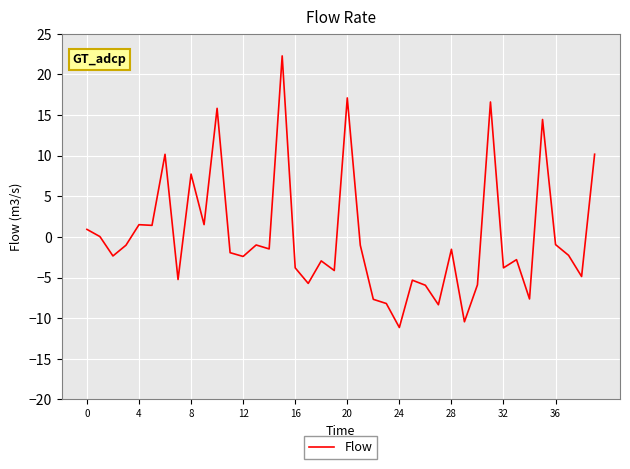

What is the greatest value displayed?

22.3